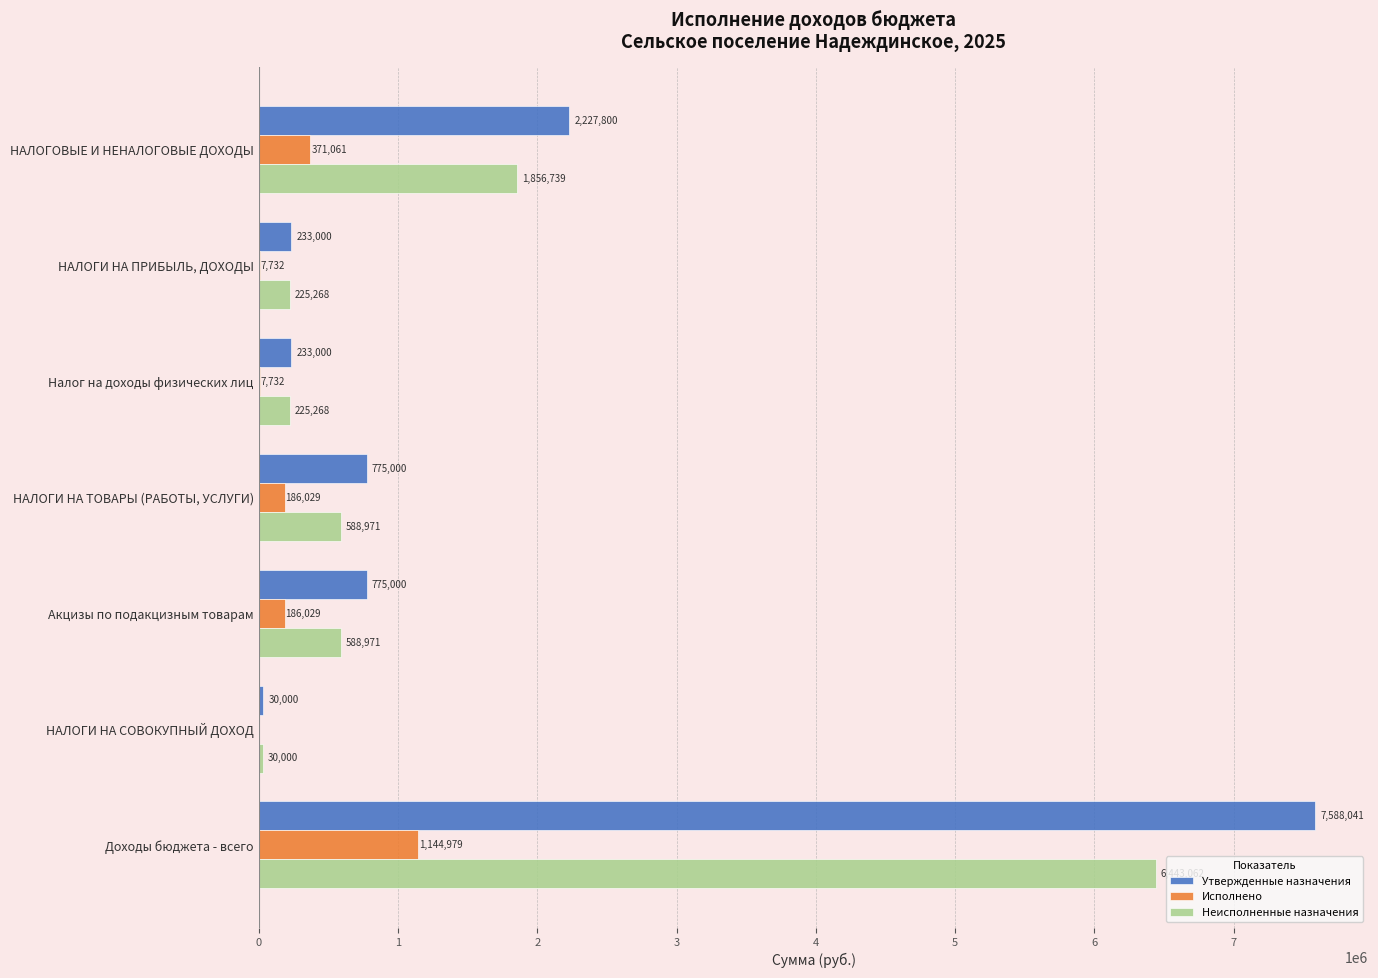

At which label is Утвержденные назначения closest to 3809020?

НАЛОГОВЫЕ И НЕНАЛОГОВЫЕ ДОХОДЫ